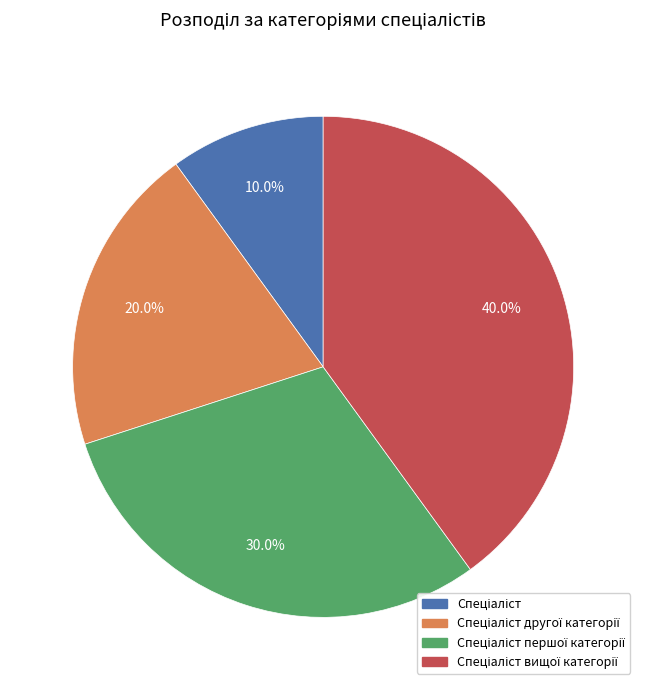

Is there a majority slice in this chart?

No